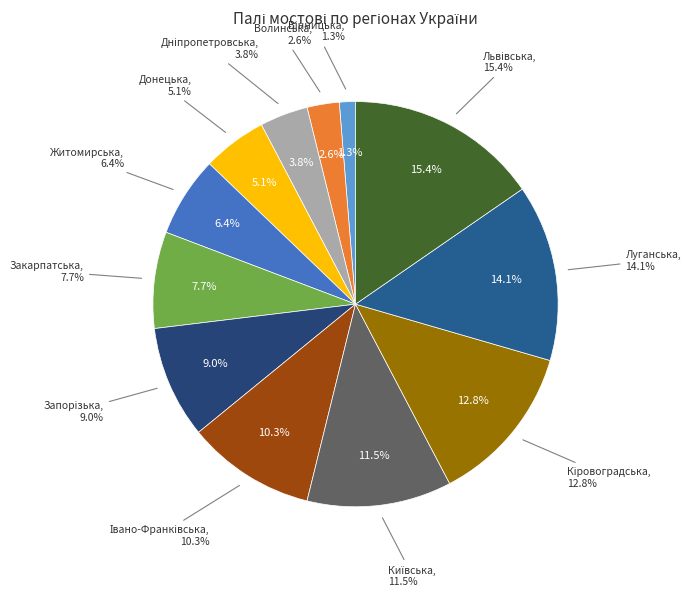

Approximately how many times larger is the value at Кіровоградська compared to Луганська?

0.9